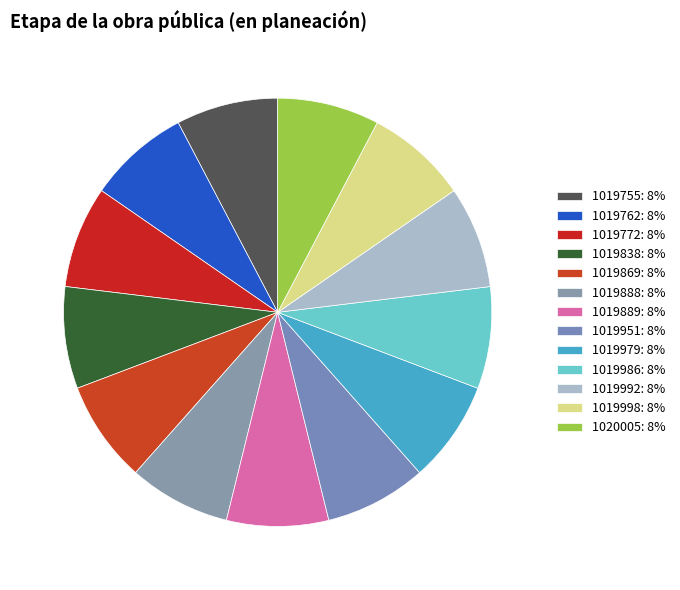

To the nearest percent, what percentage of the pie is 1019998?

8%